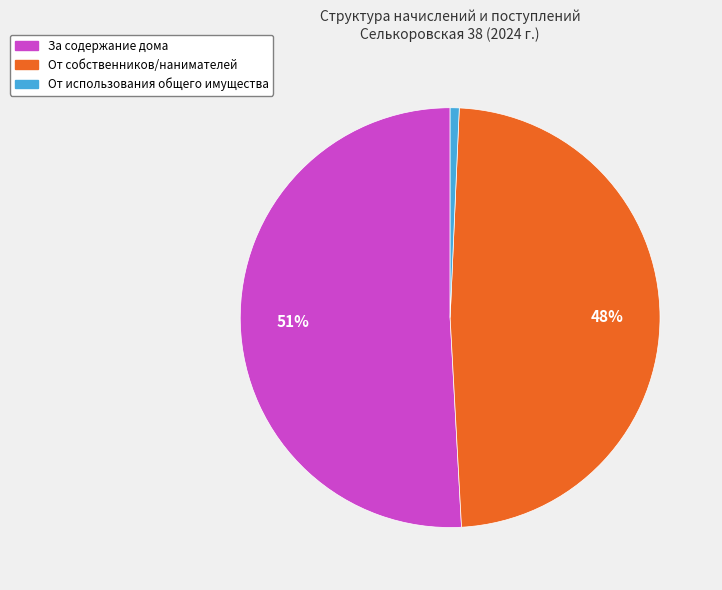

Is there any slice that represents more than half of the pie?

Yes